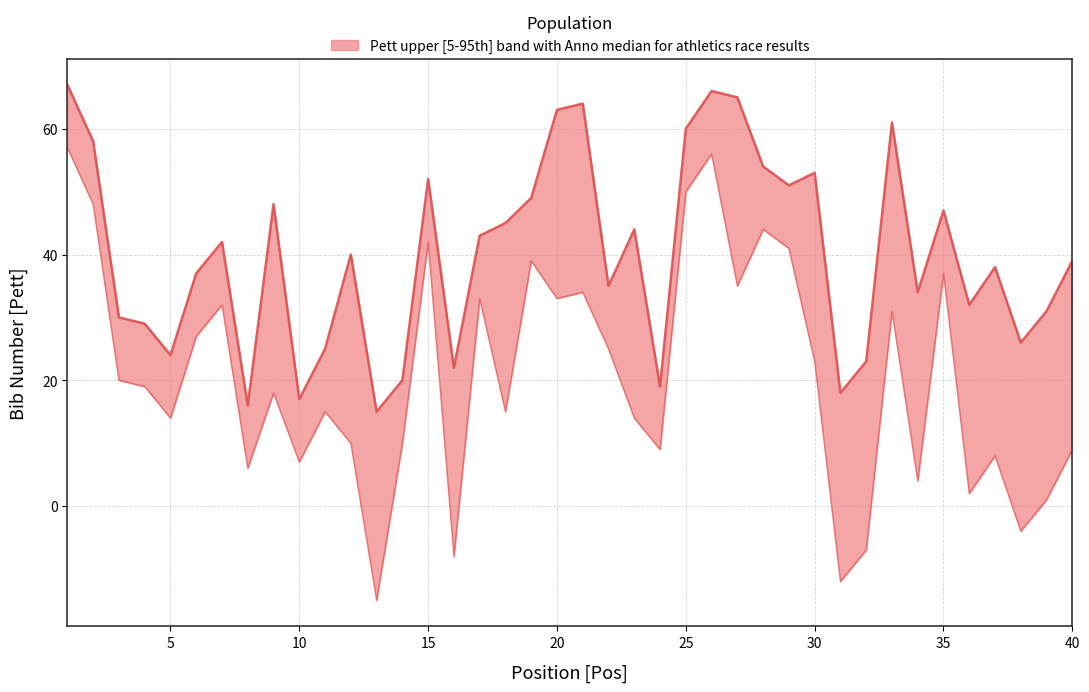

Which has a higher value, 39 or 4?

39